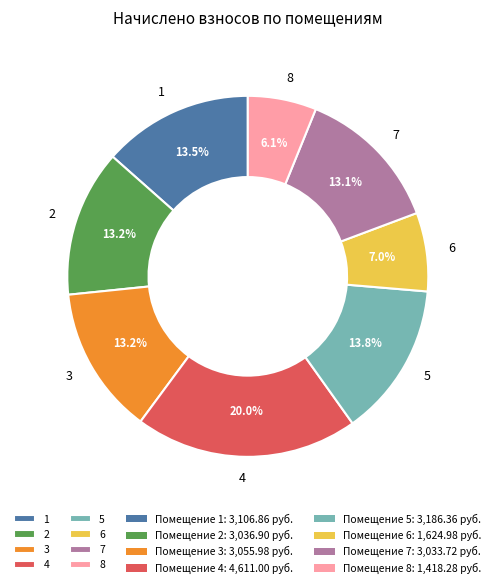

To the nearest percent, what percentage of the pie is 6?

7%